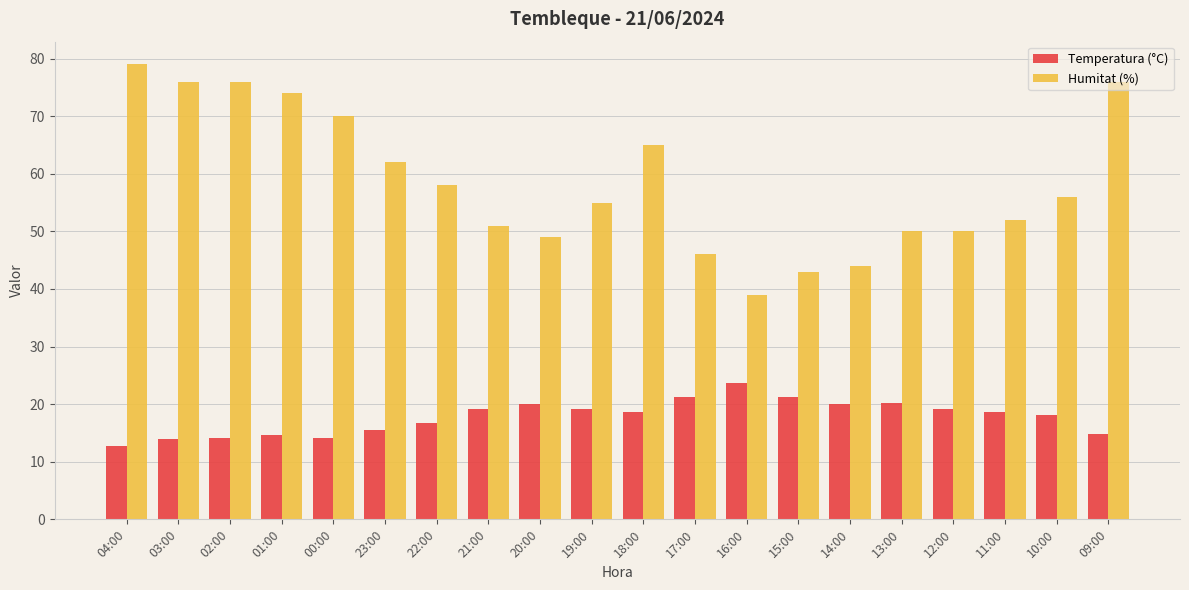

At which label does Temperatura (°C) first exceed 18?

21:00